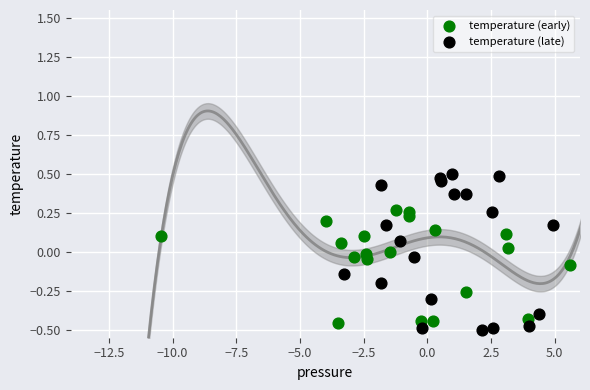

Which series has the widest spread of Y values?

temperature (late)